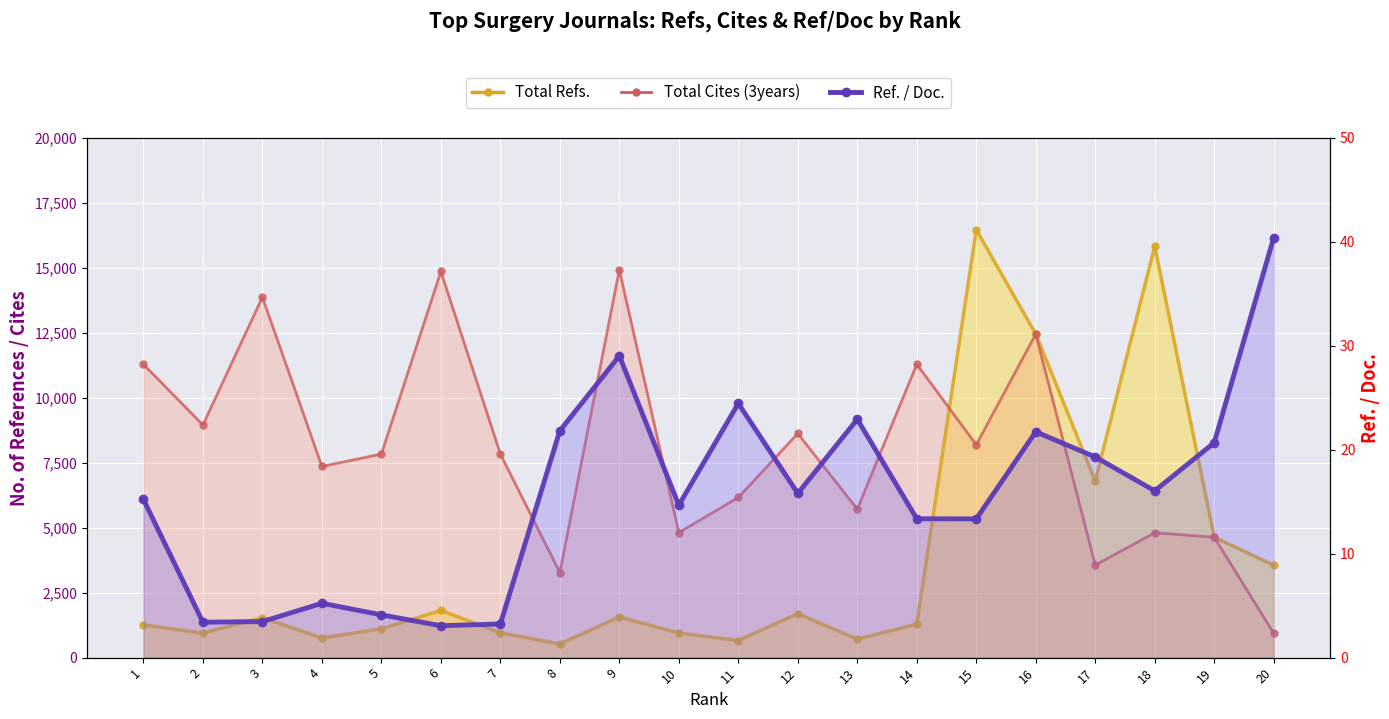

What are all the series names shown in the legend?

Total Refs., Total Cites (3years), Ref. / Doc.